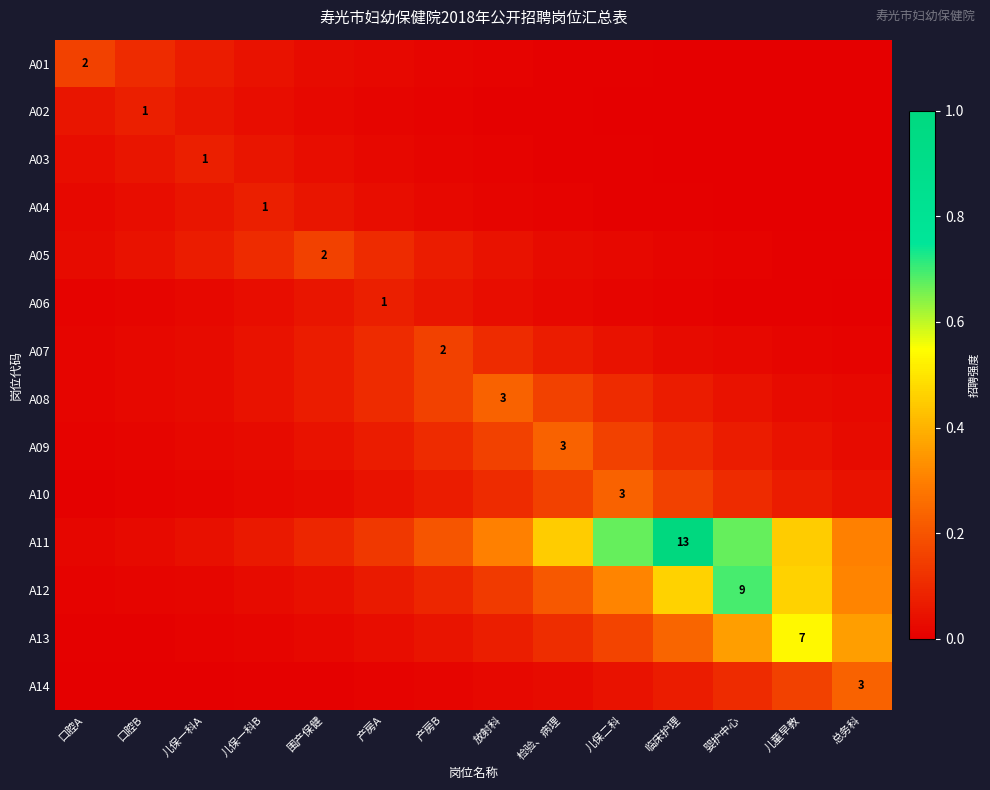

True or false: A03 has a value of 0.0 at 产房B.

False